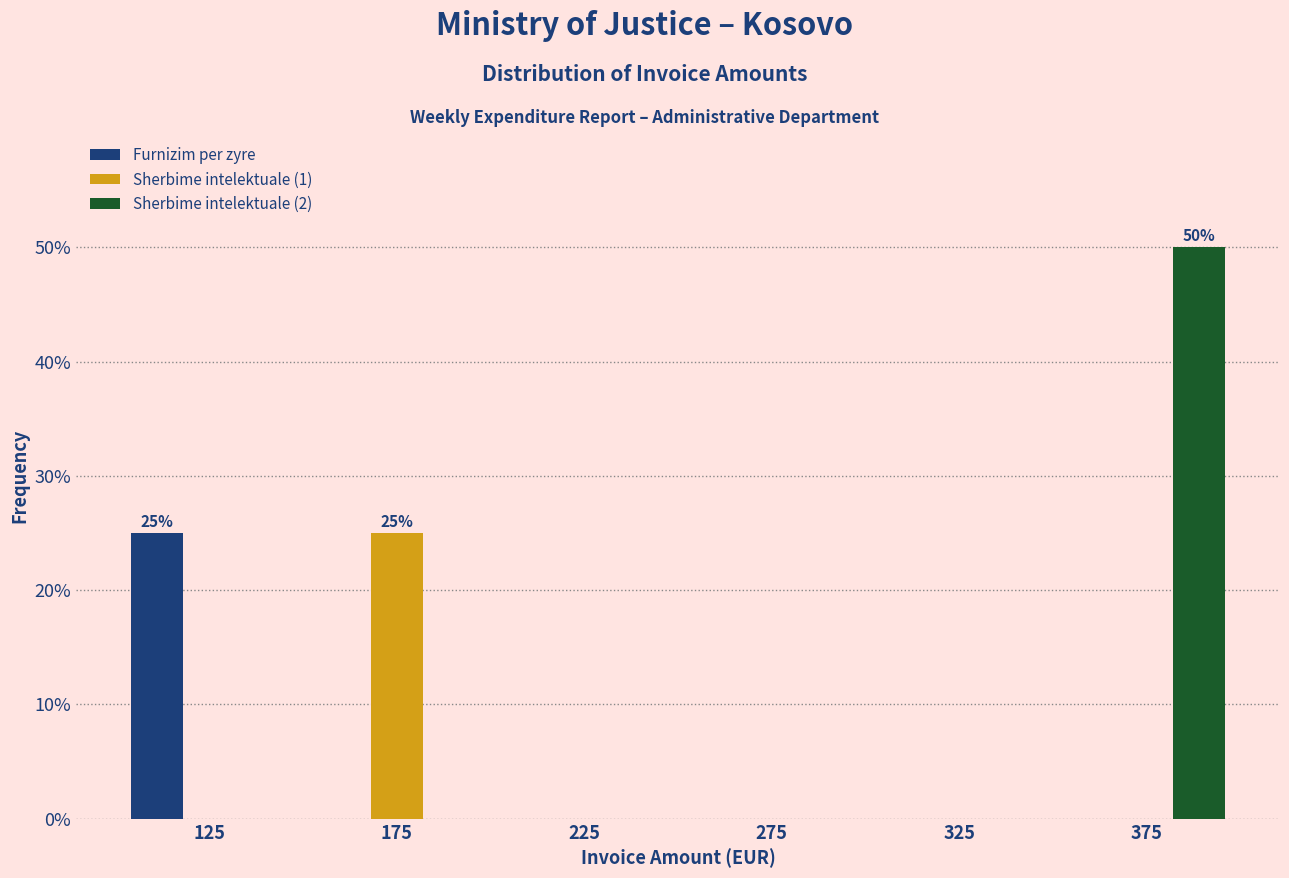

Reading left to right, list all the values displayed in this chart.

Furnizim per zyre: 125=25	175=0	225=0	275=0	325=0	375=0
Sherbime intelektuale (1): 125=0	175=25	225=0	275=0	325=0	375=0
Sherbime intelektuale (2): 125=0	175=0	225=0	275=0	325=0	375=50